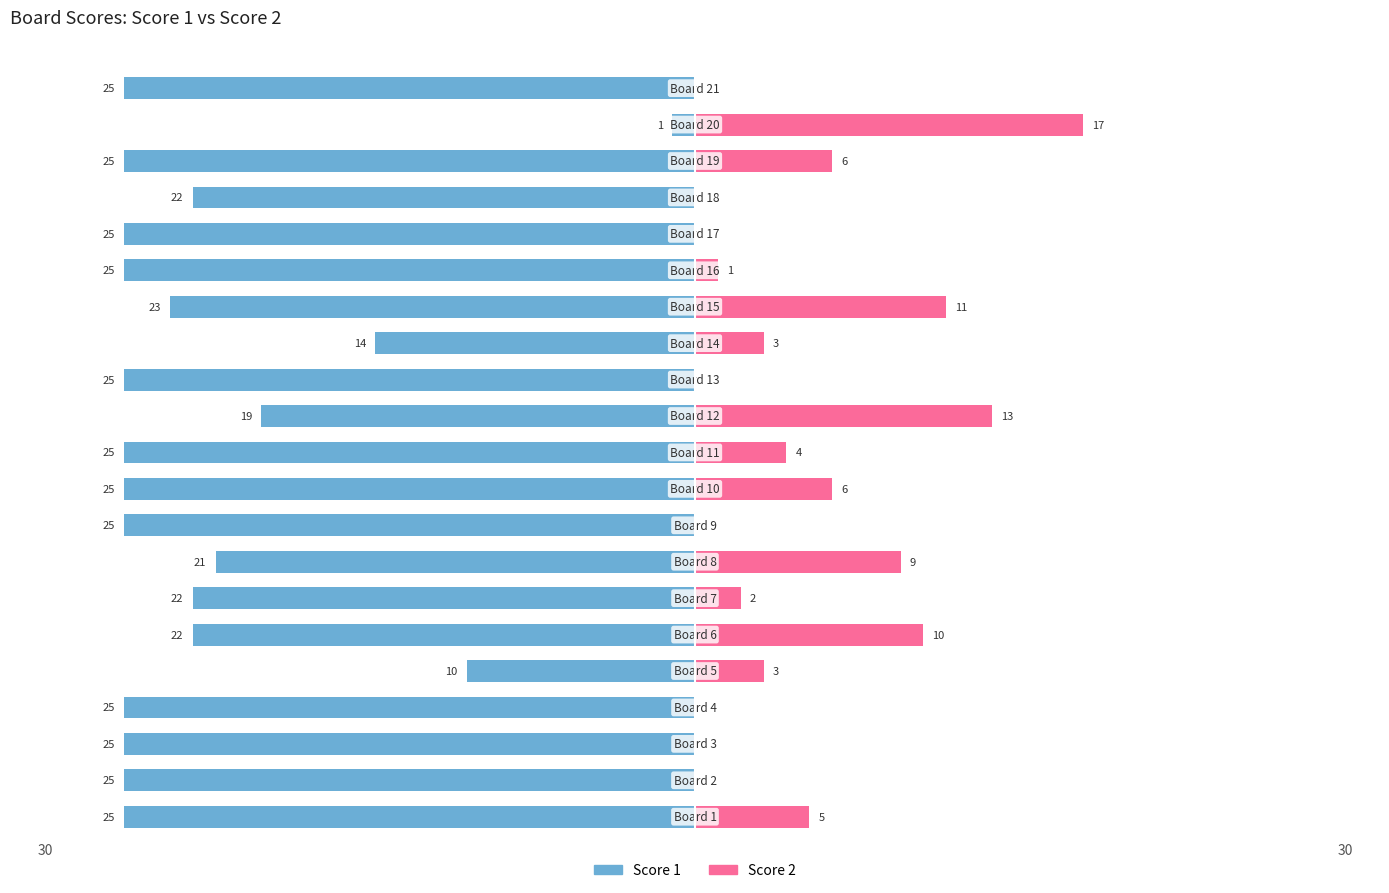

At which label does Score 1 reach its peak?

19